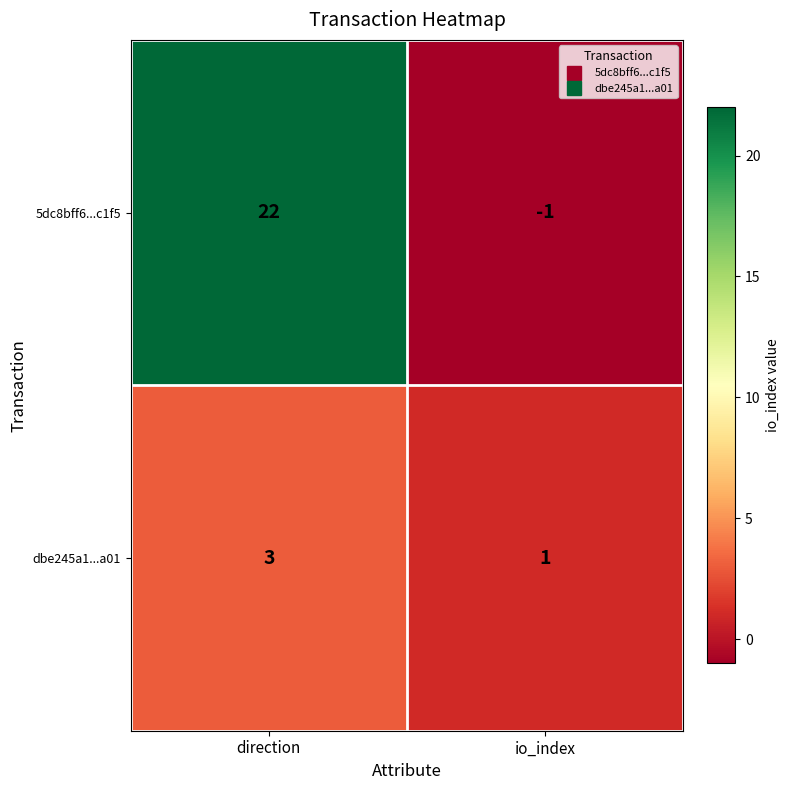

At which category is the sum across all series the highest?

direction